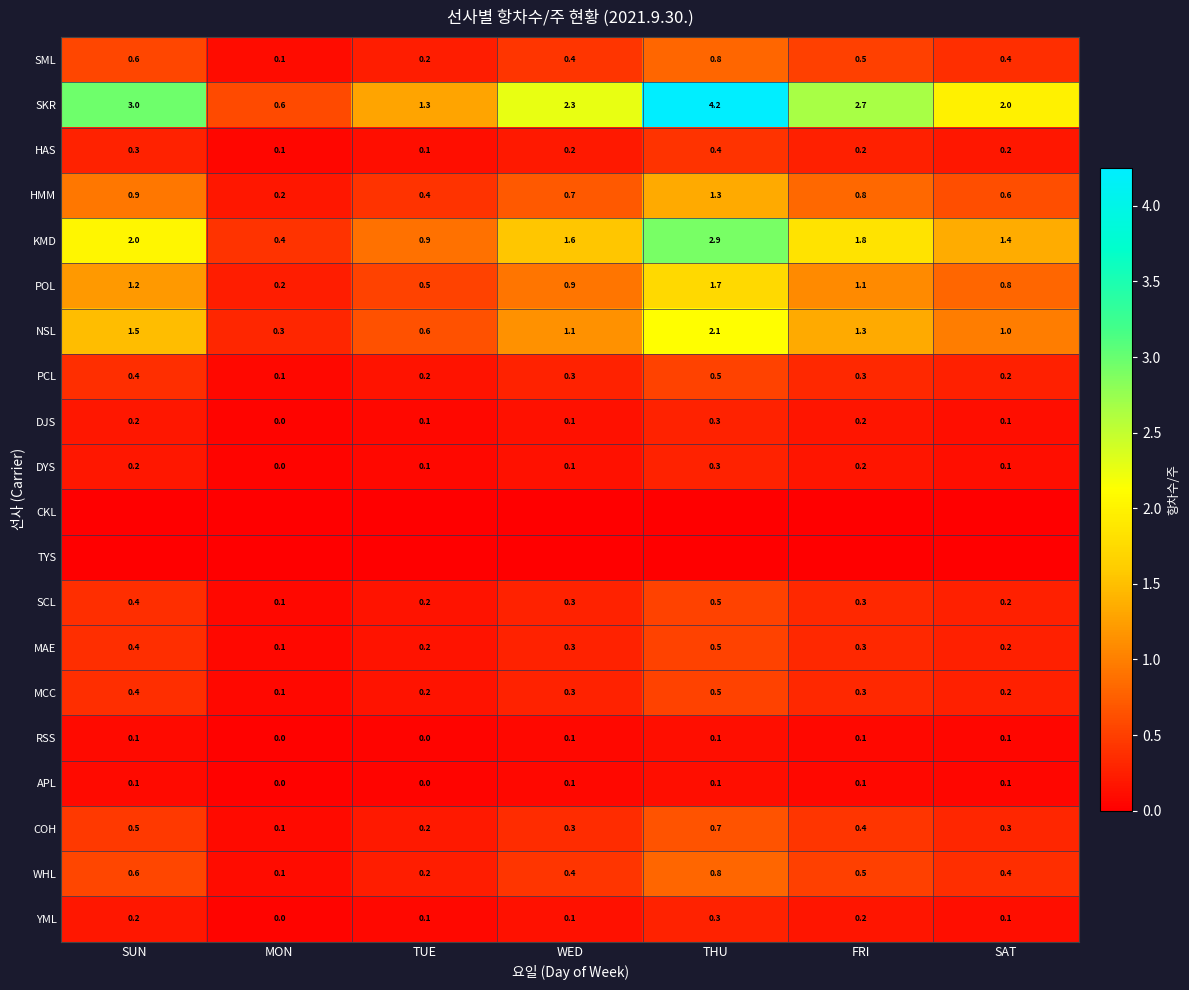

What is the average value of the POL series?

0.9